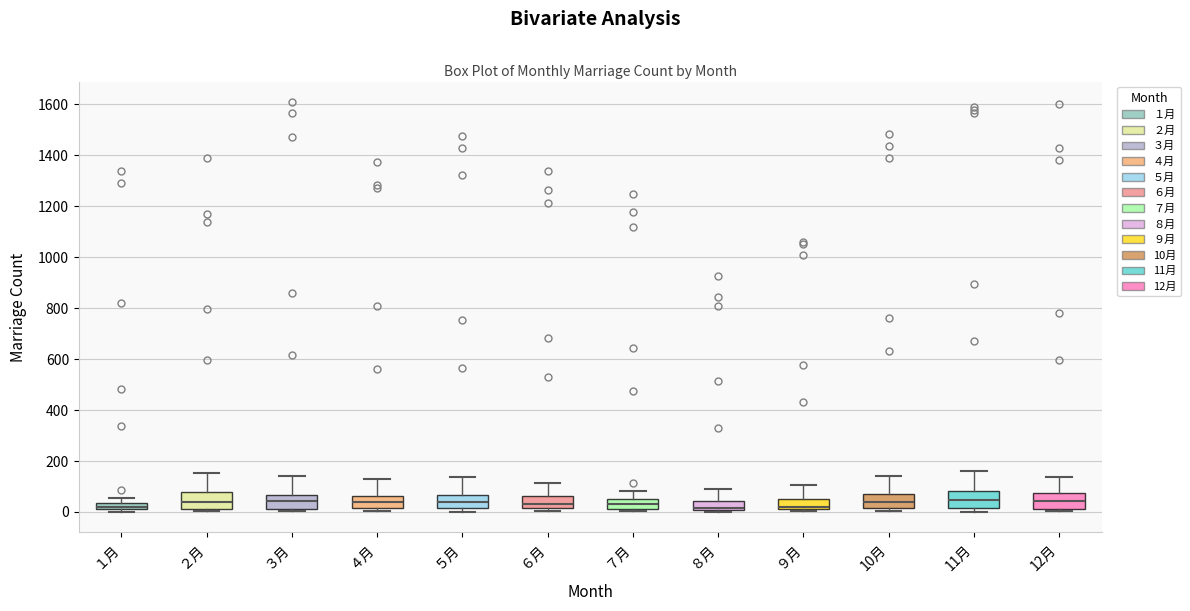

Where does the median line of the box for 12月 sit on the y-axis? The values are not printed on the chart, so give them approximately, as read against the axis.

40